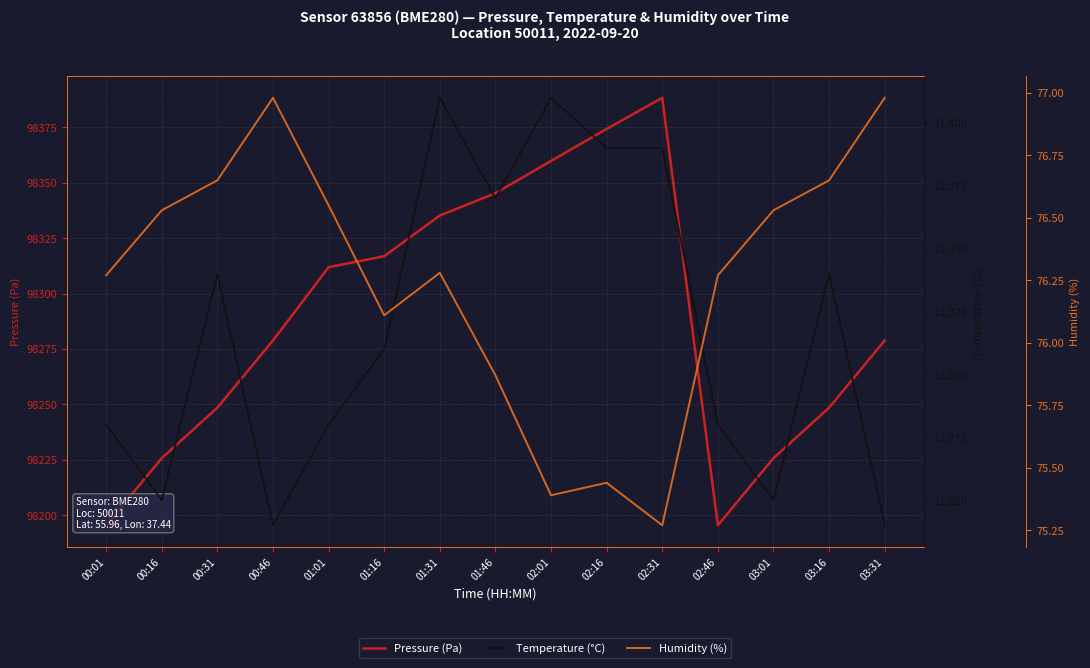

True or false: Pressure (Pa) and Temperature (°C) intersect in this chart.

False